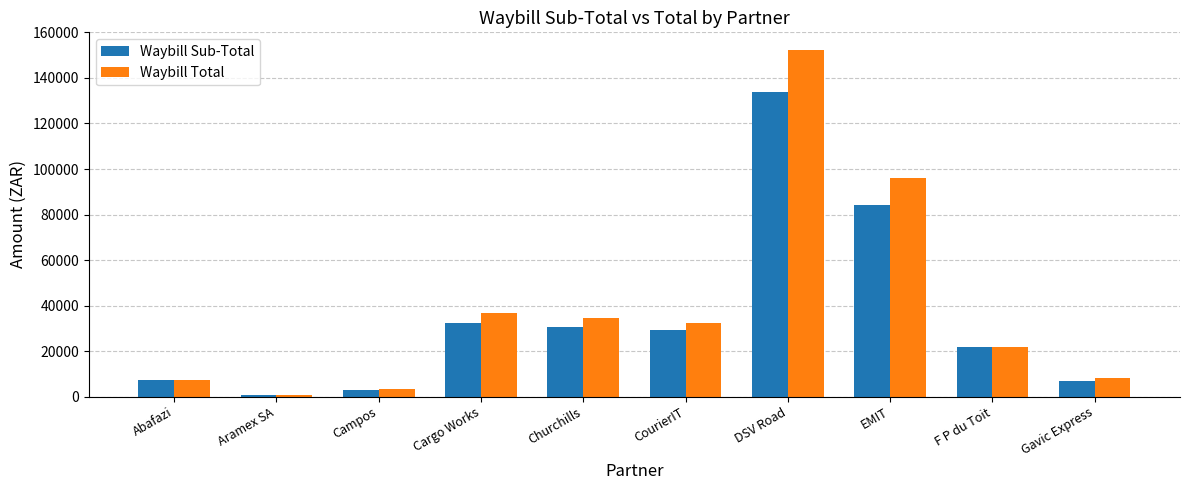

Rank the series by their maximum value, from highest to lowest.

Waybill Total, Waybill Sub-Total